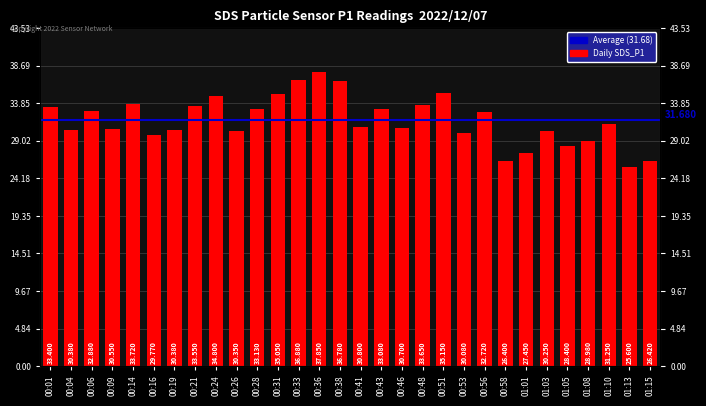

Between 00:04 and 00:48, which is larger?

00:48